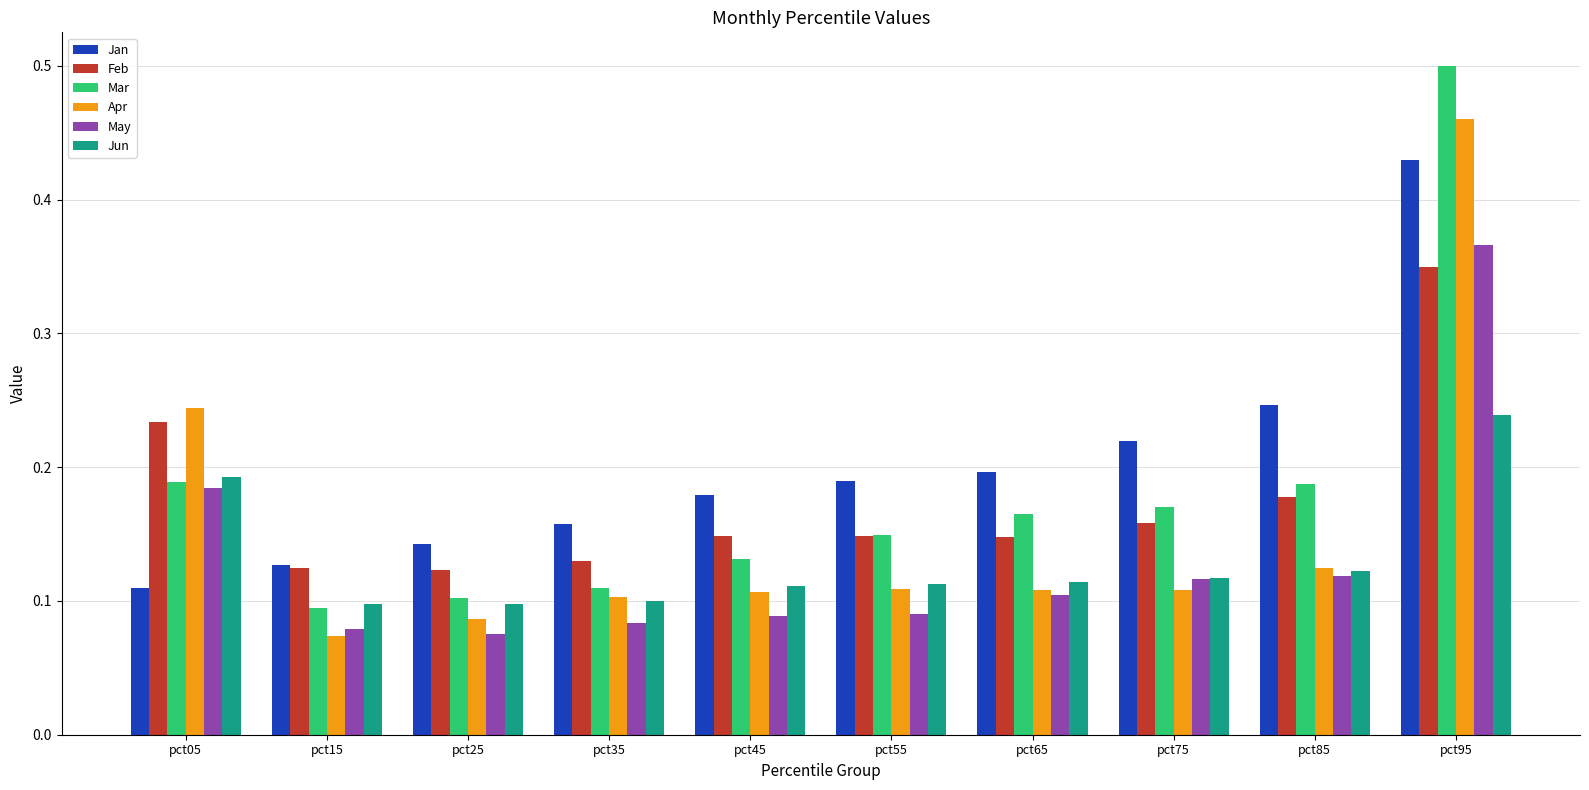

Count the number of data series in this chart.

6